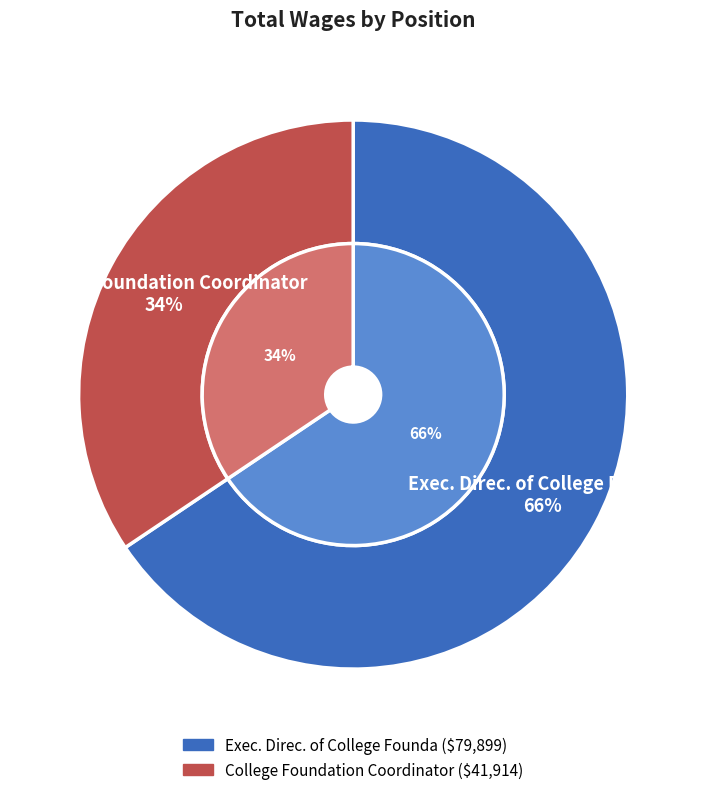

Is Exec. Direc. of College Founda the majority of the pie?

Yes